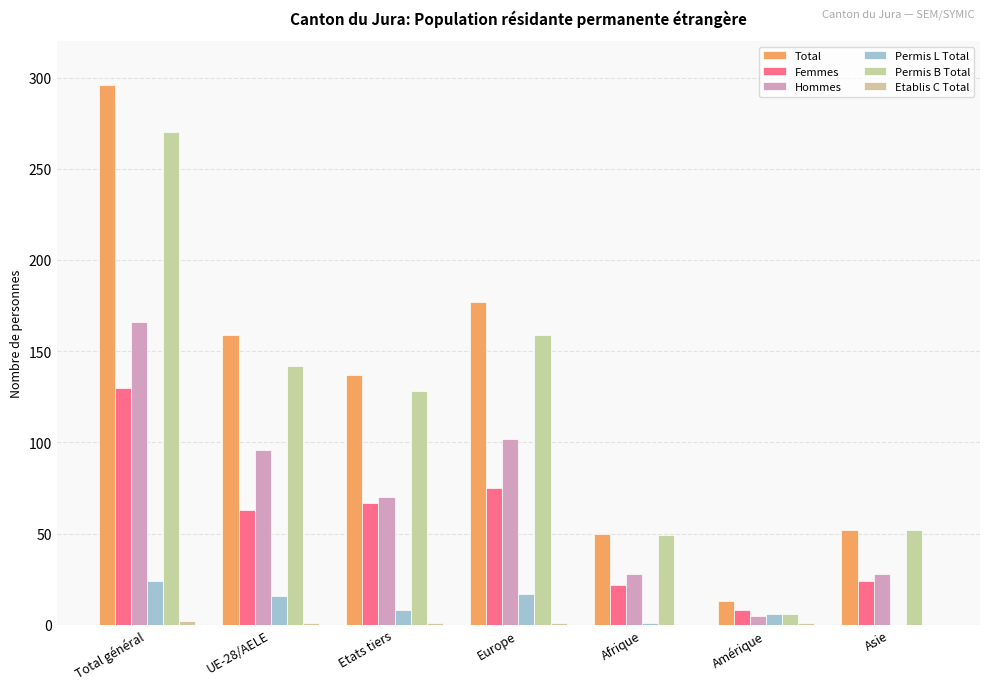

Reading left to right, what are all the values shown in this chart?

Total: 296	159	137	177	50	13	52
Femmes: 130	63	67	75	22	8	24
Hommes: 166	96	70	102	28	5	28
Permis L Total: 24	16	8	17	1	6	0
Permis B Total: 270	142	128	159	49	6	52
Etablis C Total: 2	1	1	1	0	1	0